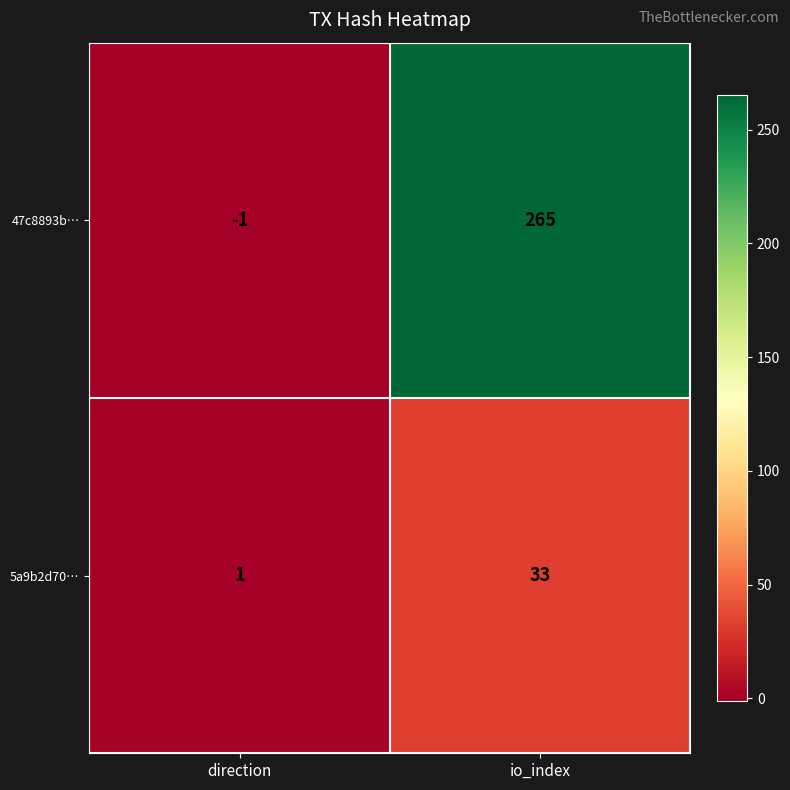

How many categories are shown in the chart?

2